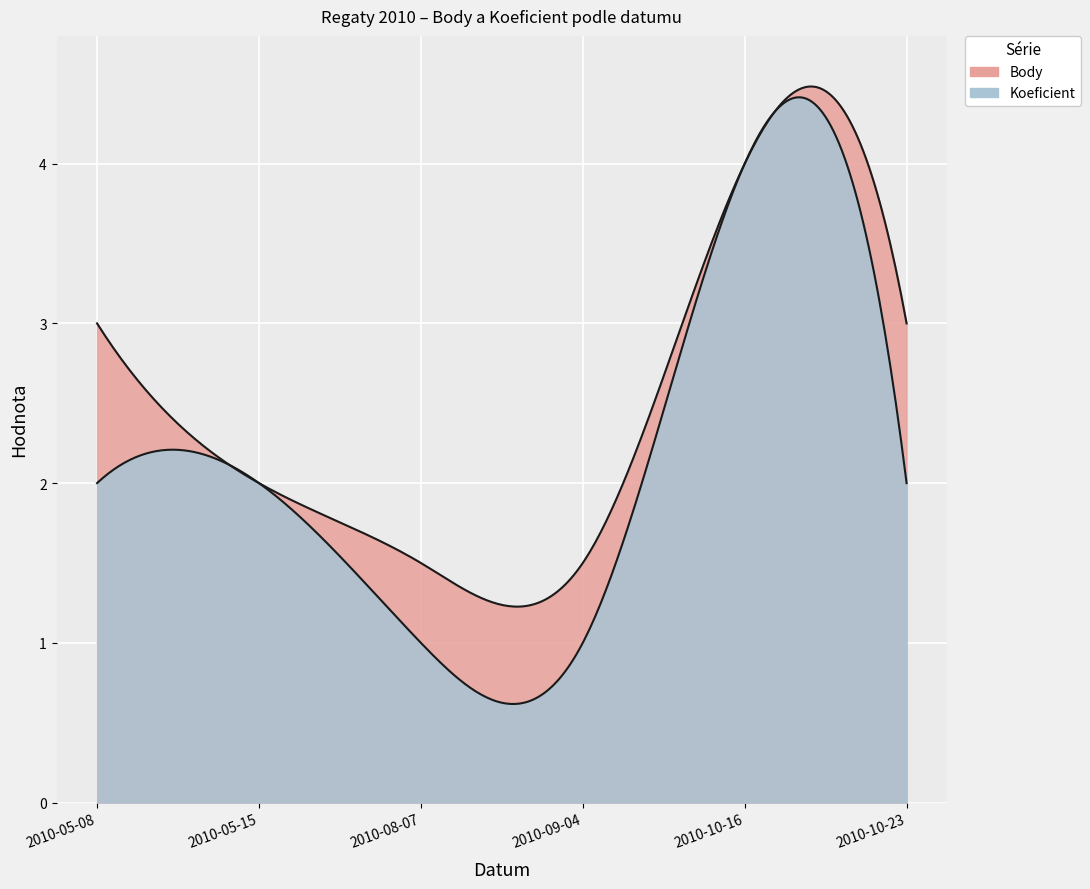

Rank the series by their average value, from highest to lowest.

Body, Koeficient